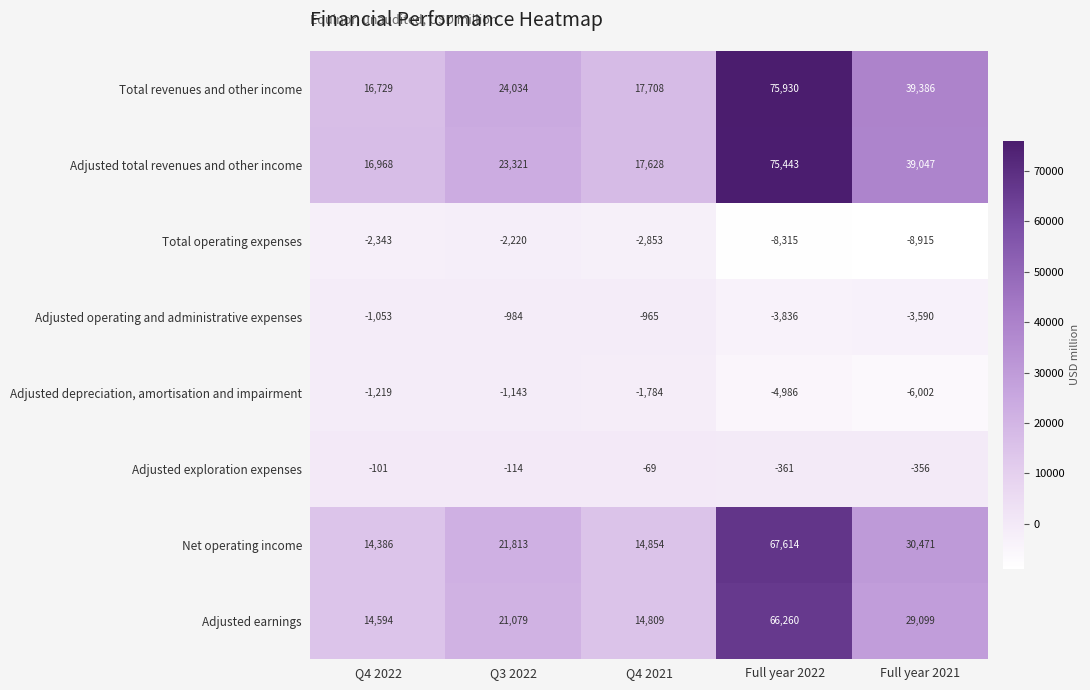

What is the difference between the second highest and minimum values in the Adjusted exploration expenses series?

260